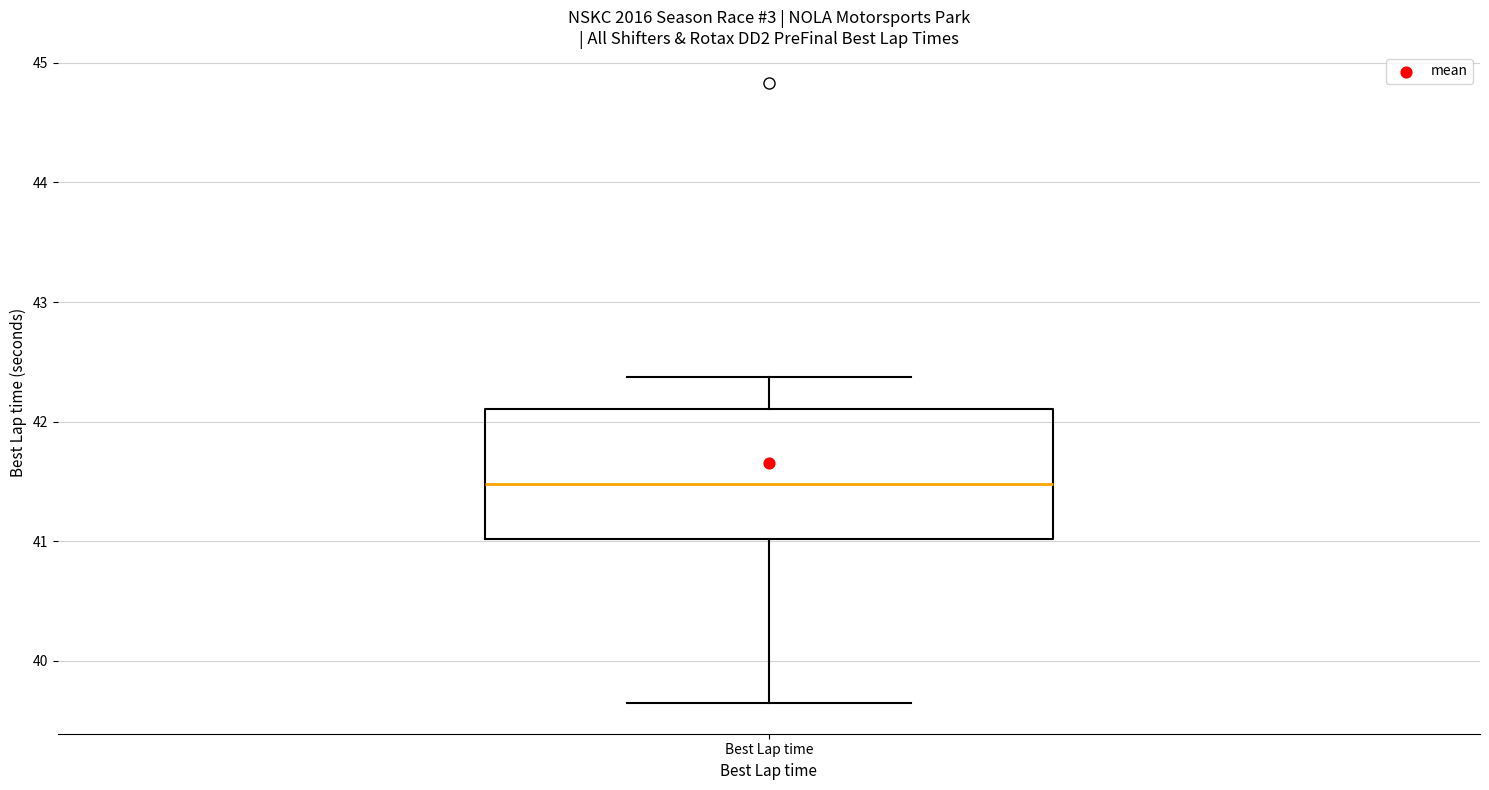

Transcribe this box plot: give where the median line is, the range the box spans, and where the two whiskers end, as read against the y-axis. The values are not printed on the chart, so give them approximately, as read against the axis.

median 41.5, box 41.0 to 42.1, whiskers 39.7 to 42.4